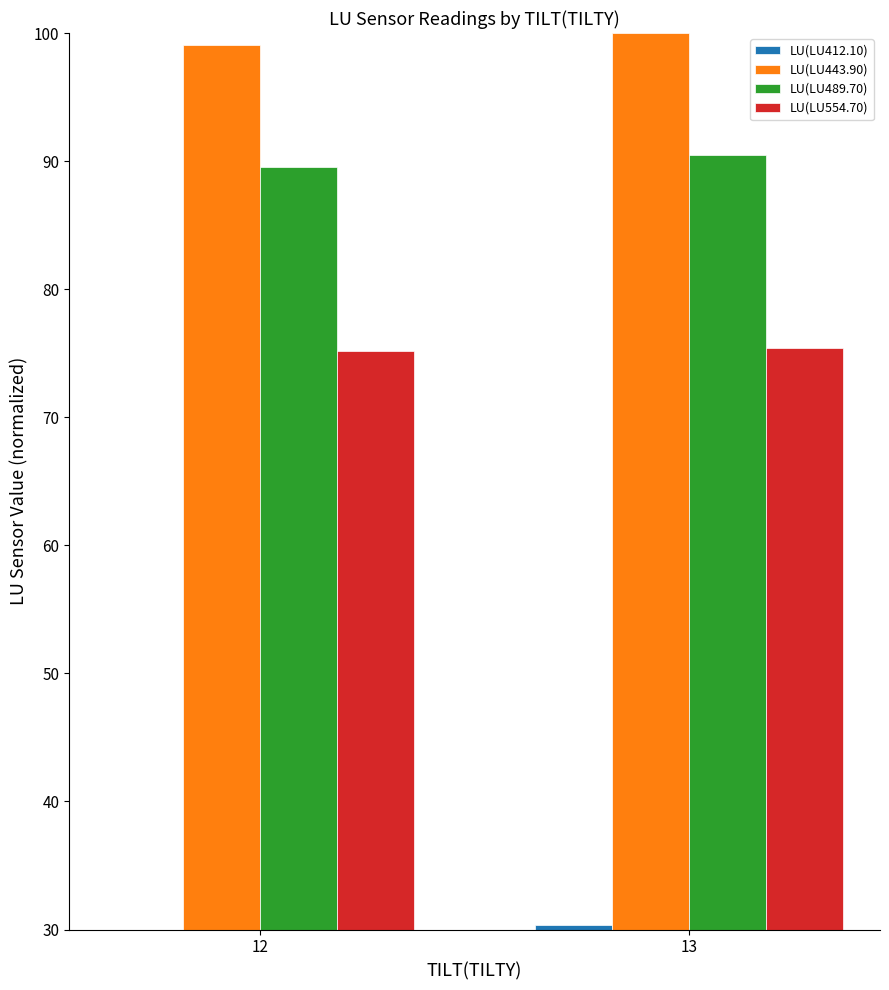

What is the maximum value for LU(LU554.70)?

75.4